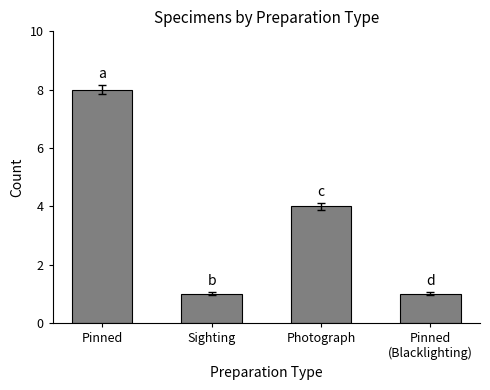

Which category has the highest value across all series?

Pinned